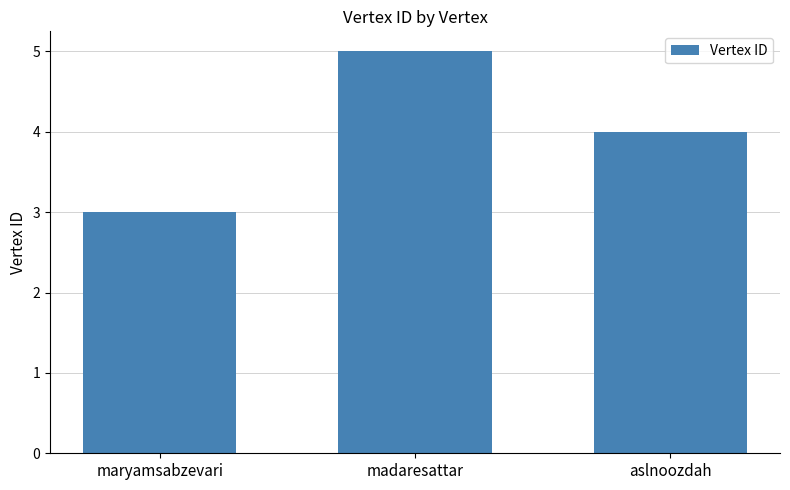

What is the change in value from maryamsabzevari to aslnoozdah?

+1